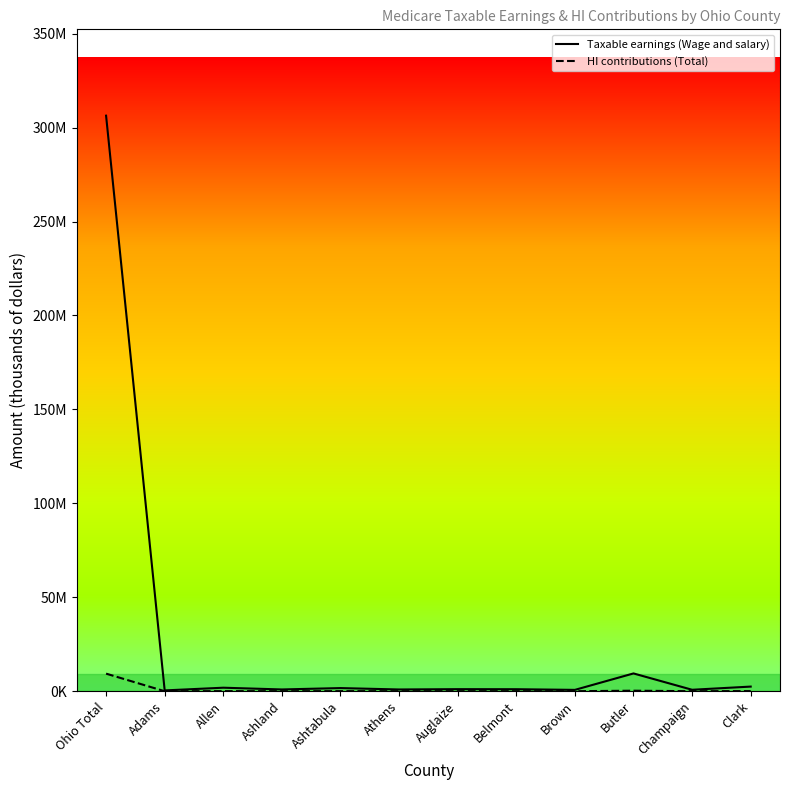

Does the chart display data point markers on the line(s)?

No